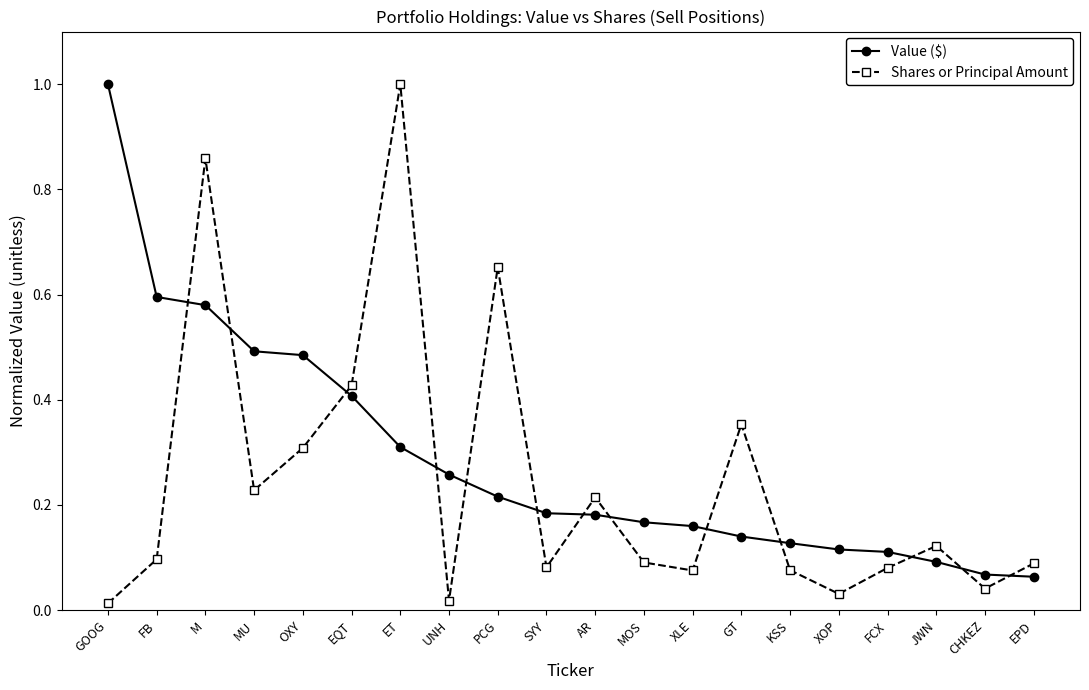

Which series has the largest range (max minus min)?

Shares or Principal Amount